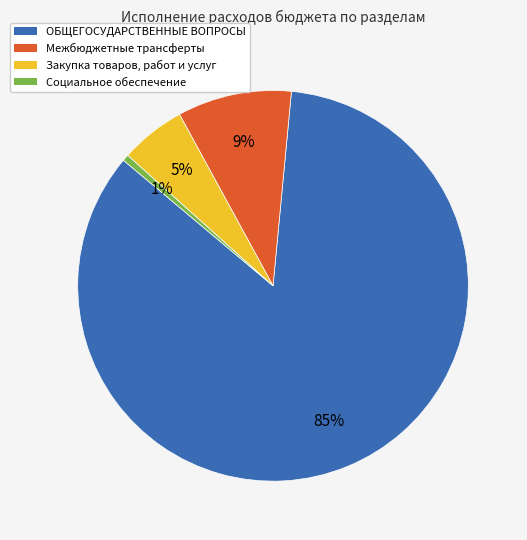

Do Закупка товаров, работ и услуг and Социальное обеспечение together represent more than half of the pie?

No